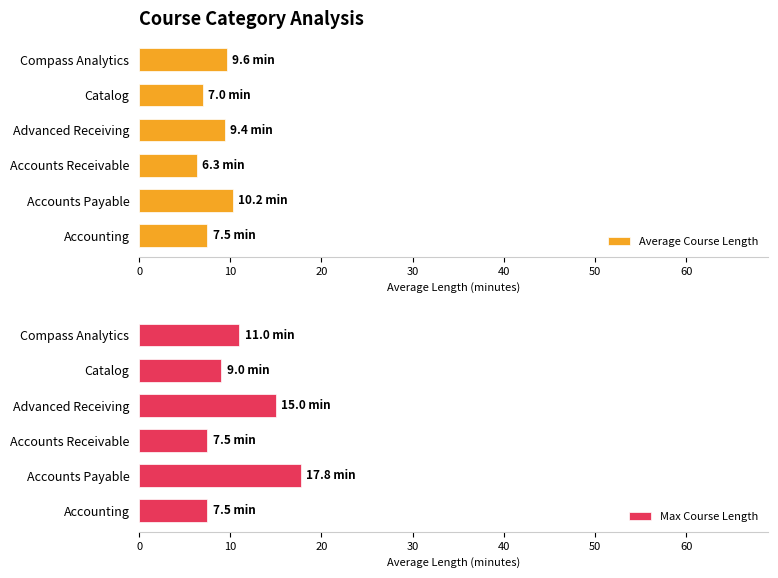

At which label does Average Course Length reach its peak?

Accounts Payable